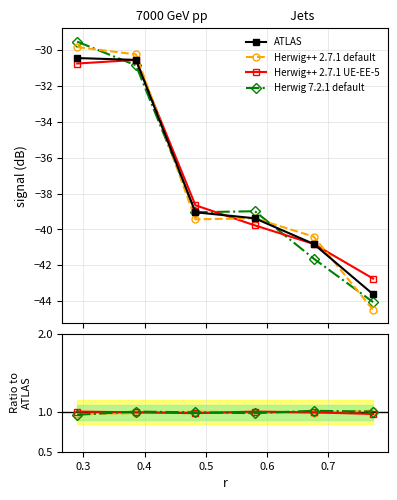

What is the maximum value for ATLAS?

-30.5